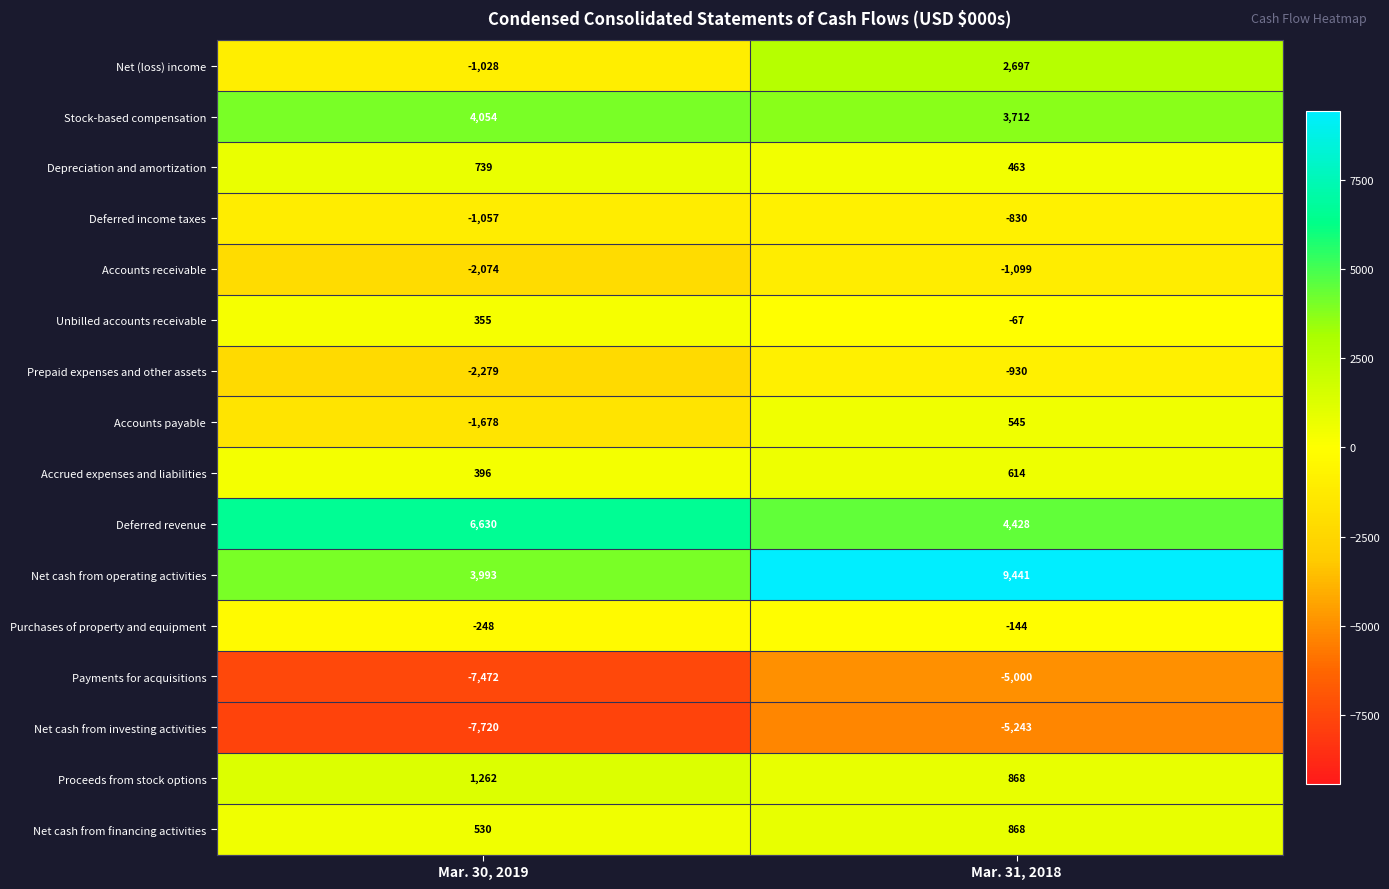

How many series are shown in this chart?

16